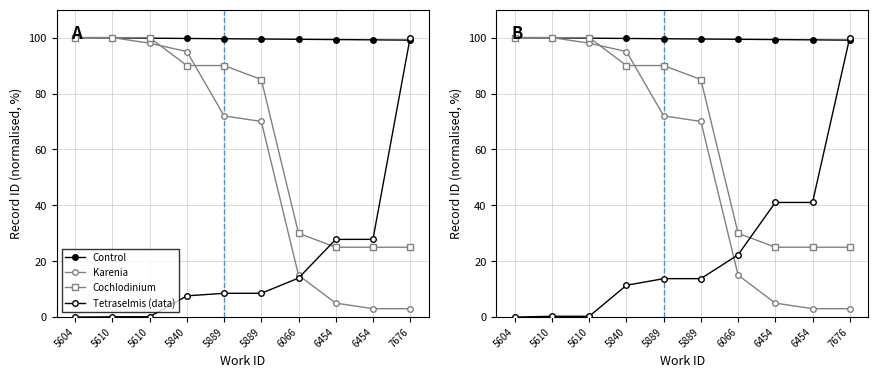

What are all the series names shown in the legend?

Control, Karenia, Cochlodinium, Tetraselmis (data)